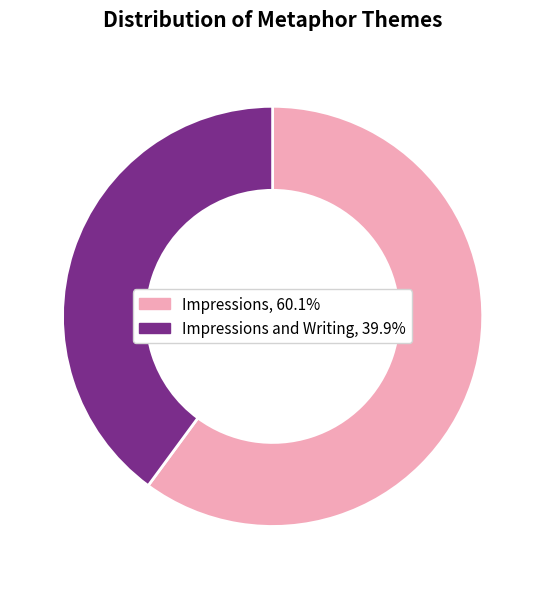

How many segments does this pie chart have?

2